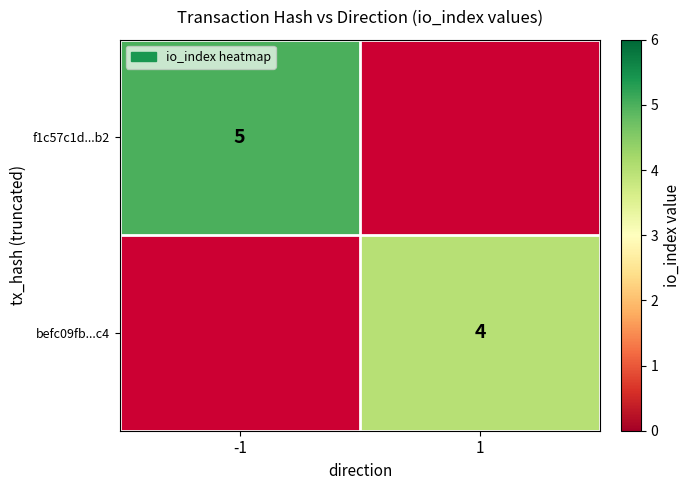

How many categories are shown in the chart?

2